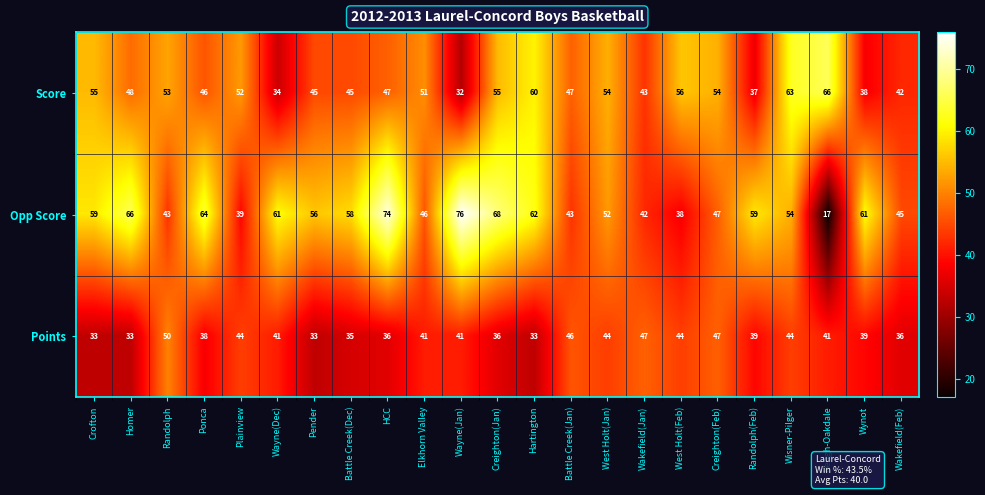

At which label does Opp Score first exceed 56?

Crofton